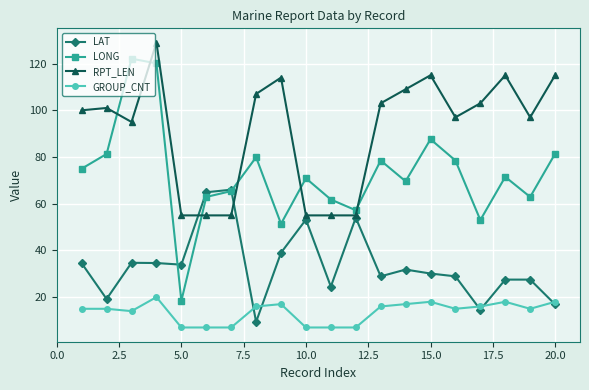

What is the lowest value of the RPT_LEN series?

55.0